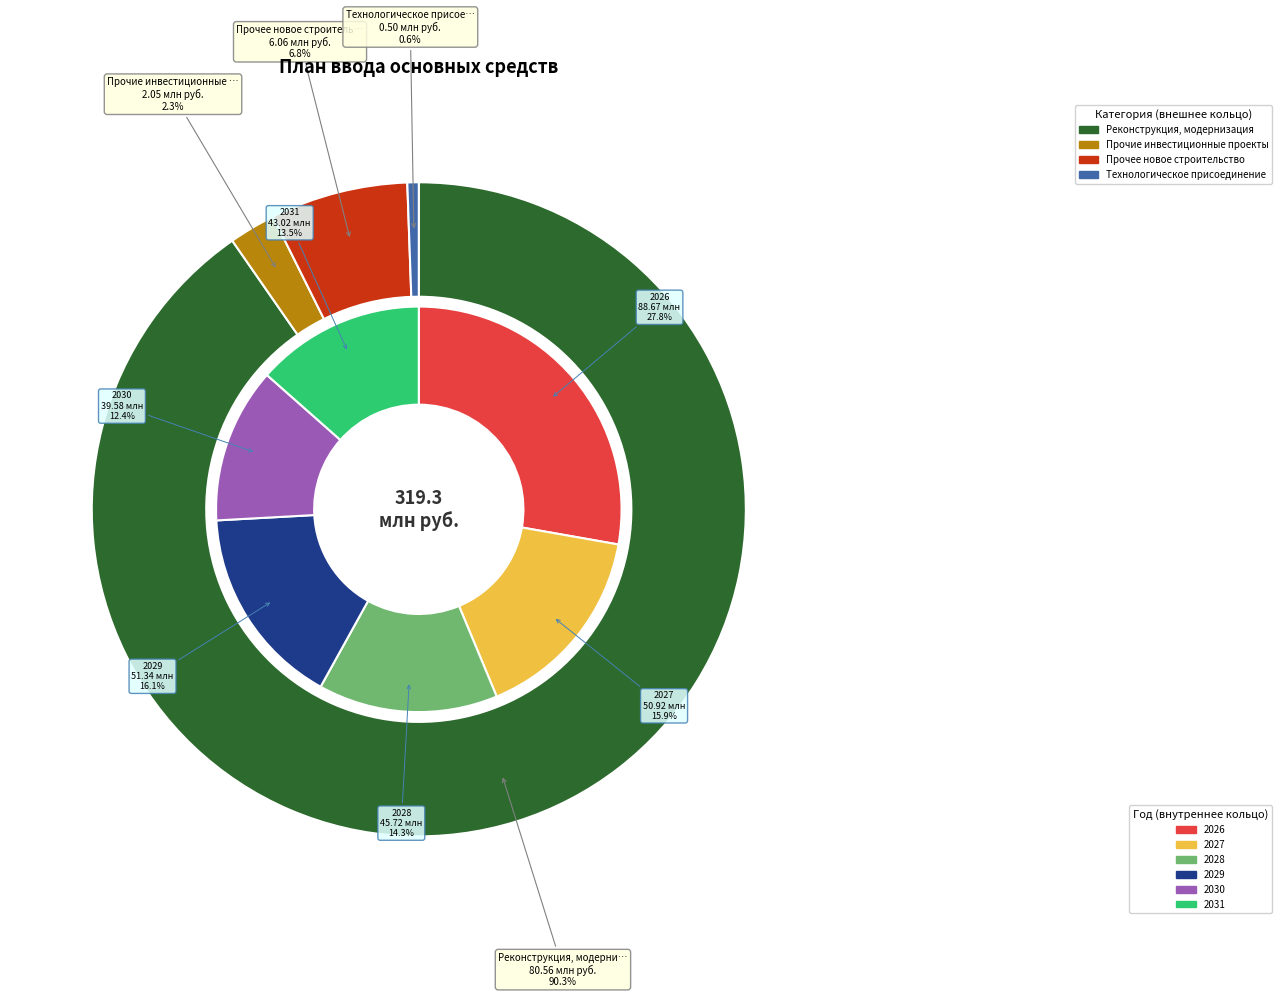

What is the largest slice in the pie chart?

Реконструкция, модернизация